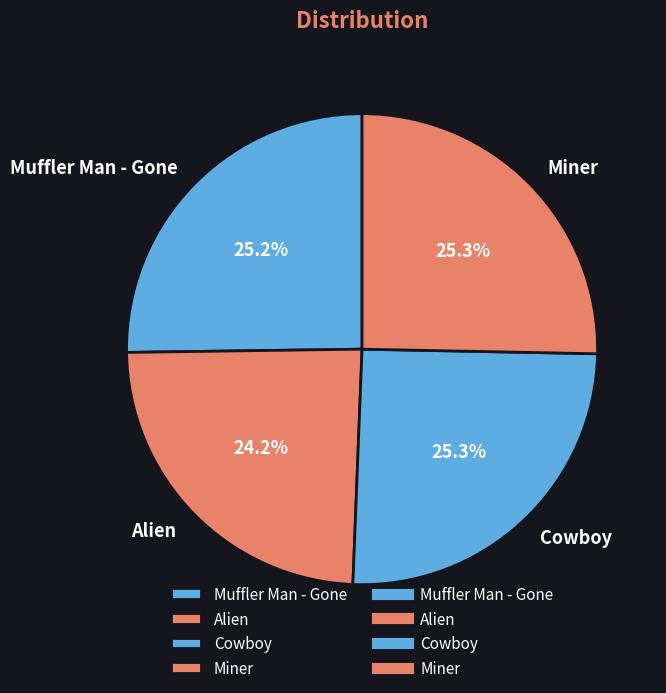

What is the ratio of the value at Cowboy to the value at Miner?

1.0